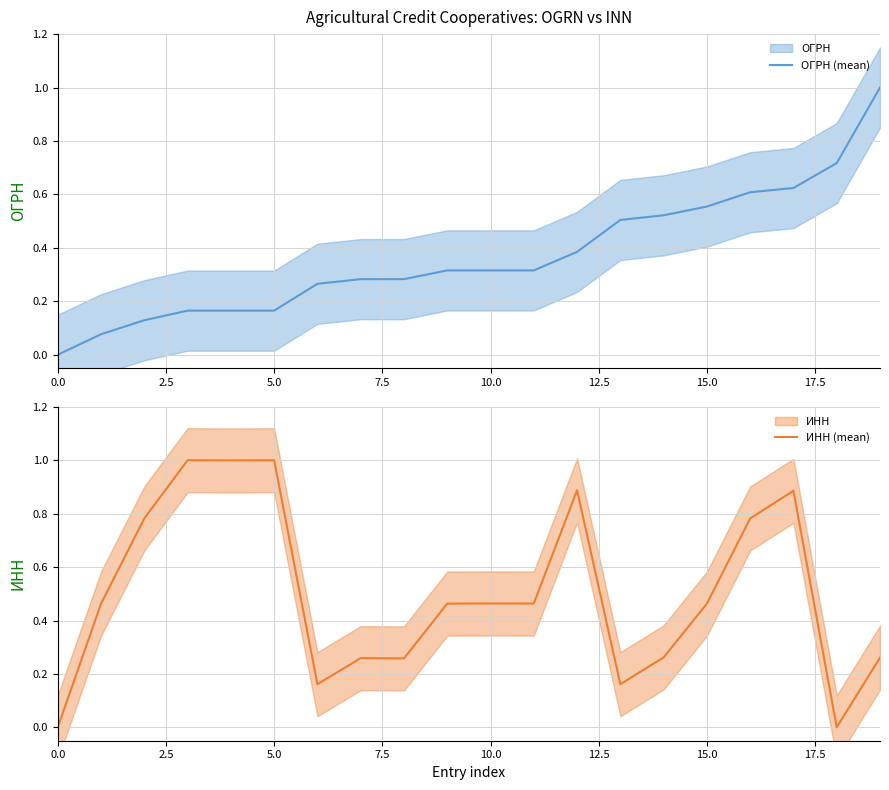

The value of ОГРН (mean) at 0.0 is -0.5. True or false?

False